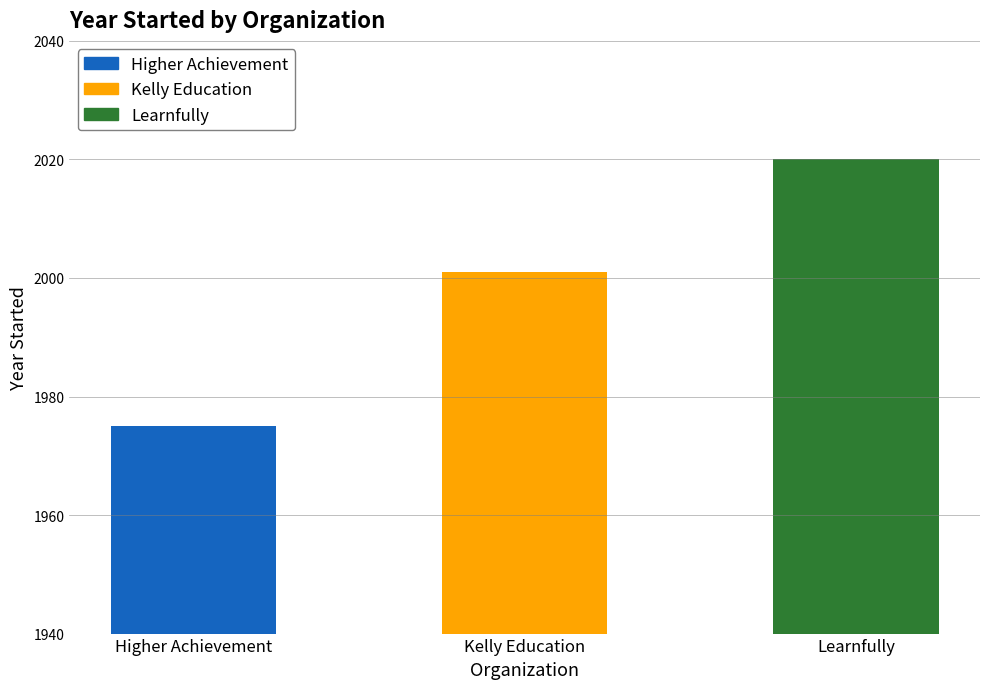

The value at Learnfully is 2020. True or false?

True